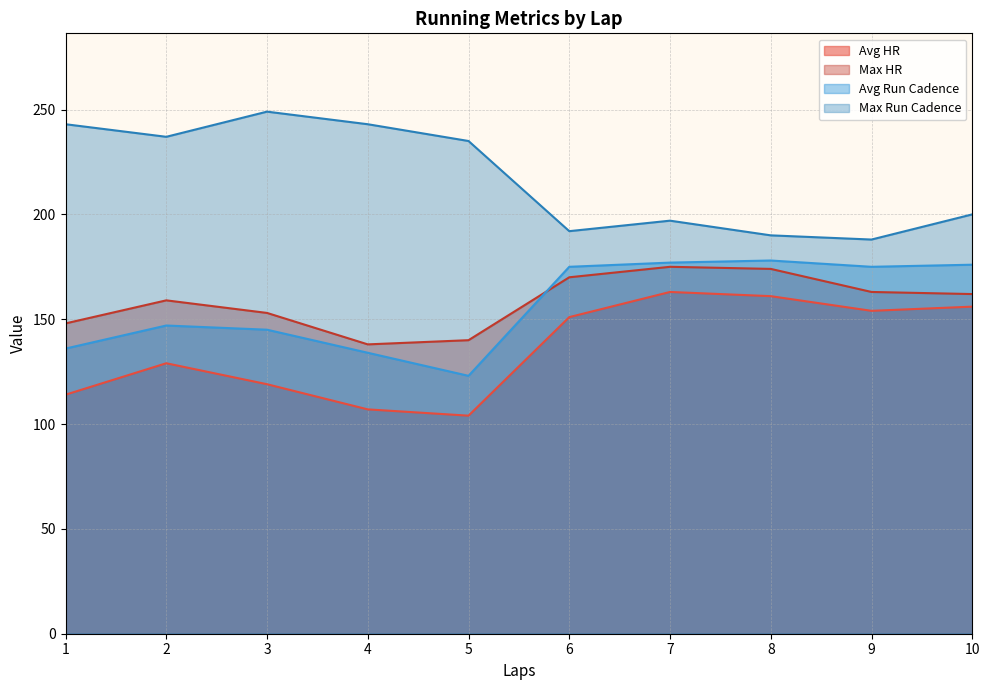

Does the chart display data point markers on the line(s)?

No